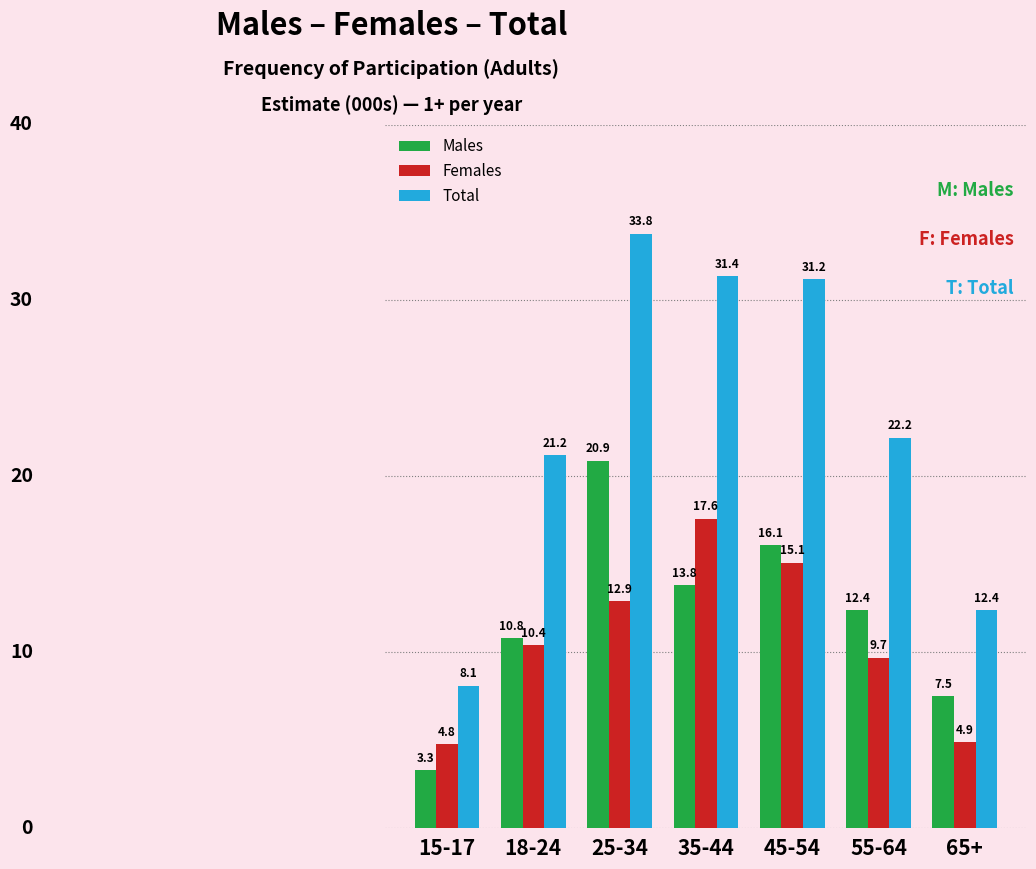

Does the chart contain any negative values?

No